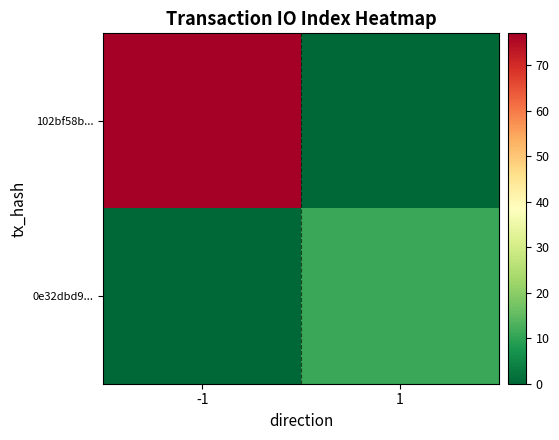

Count the number of data series in this chart.

2